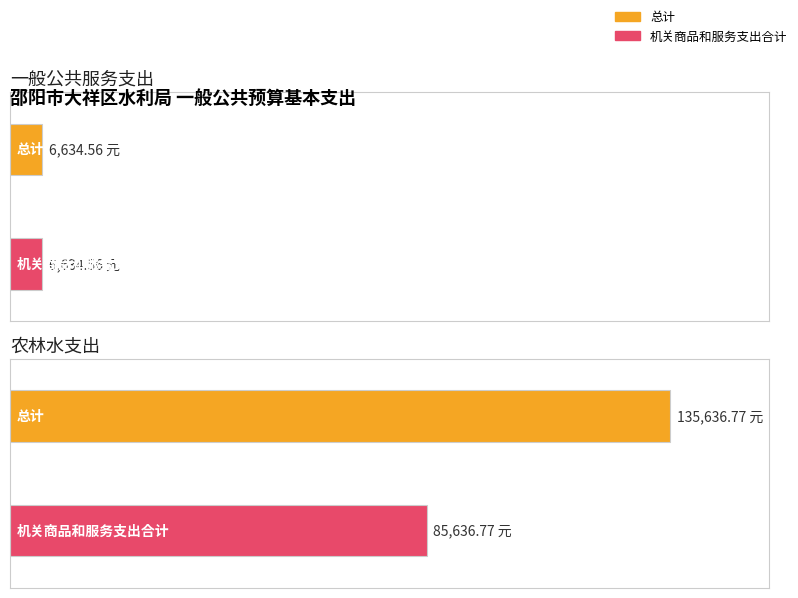

Between 一般公共服务支出 and 农林水支出, which is larger?

农林水支出